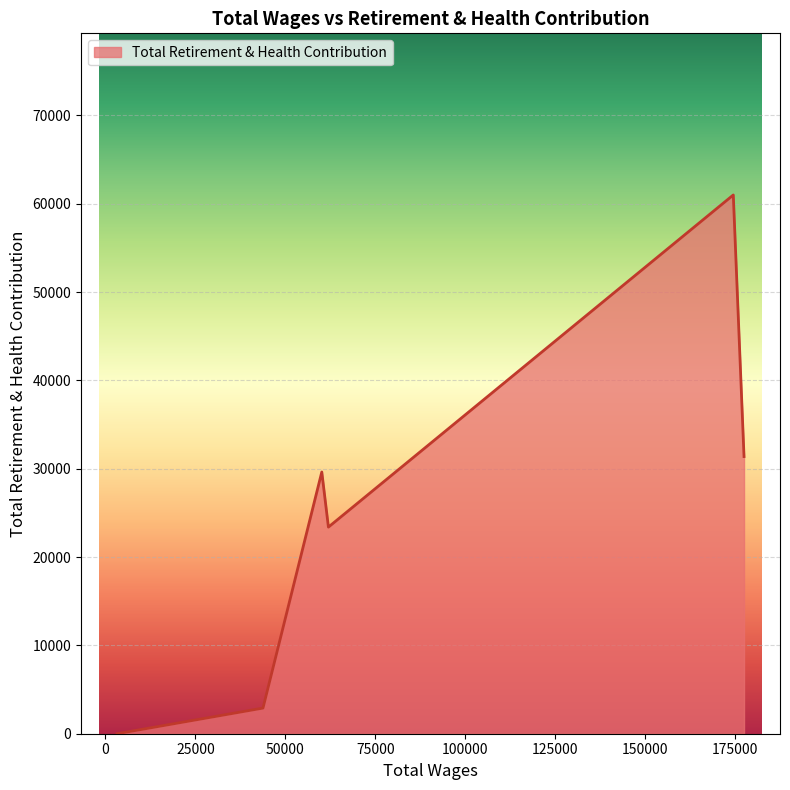

What is the maximum value shown in the chart?

60992